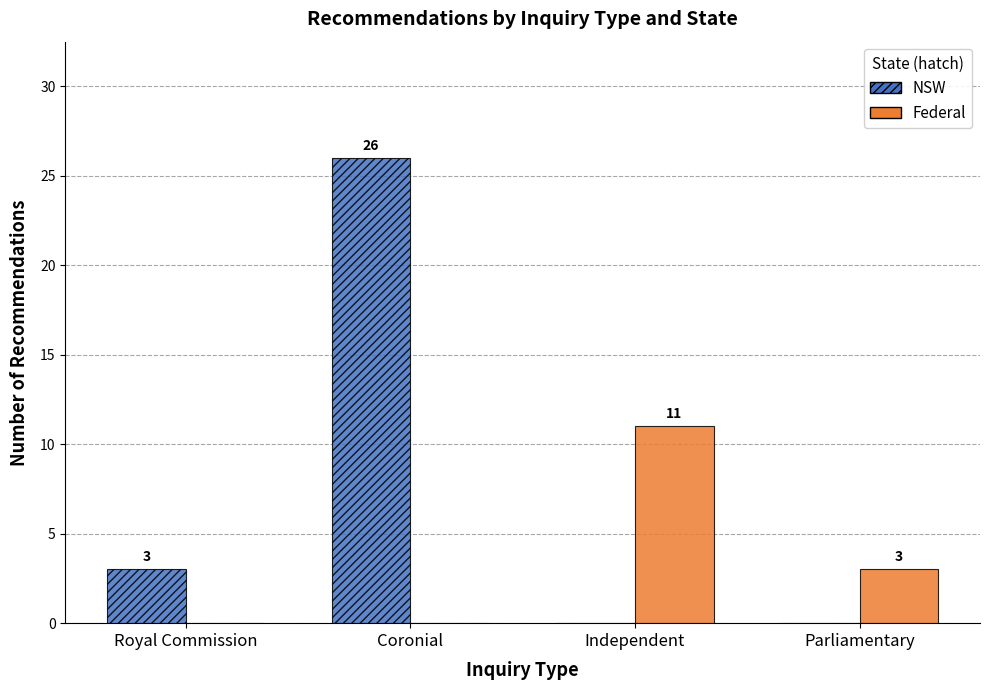

At which category is the sum across all series the highest?

Coronial